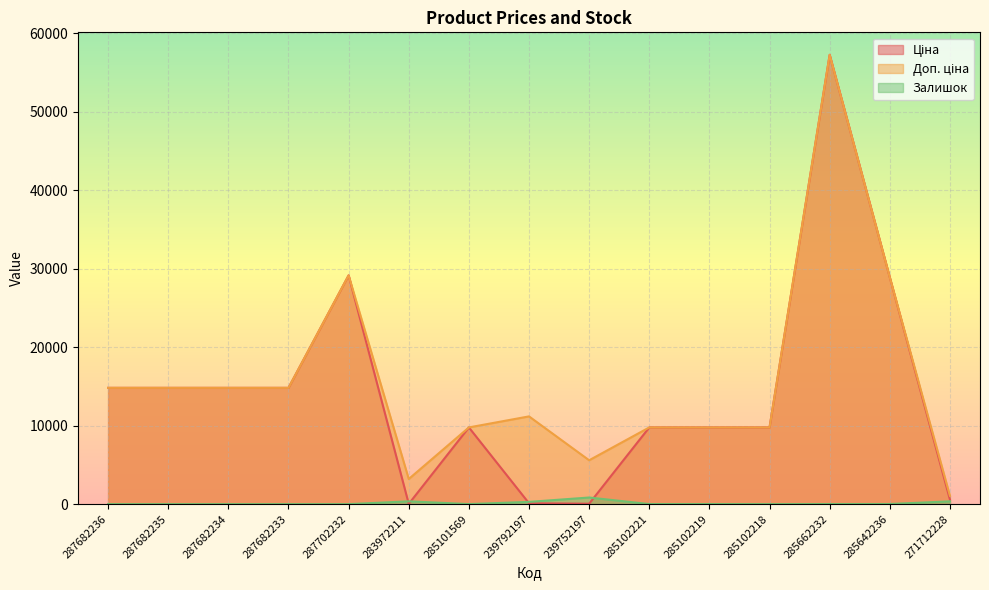

What is the value of the Ціна point at the 6th from the left?

32.0